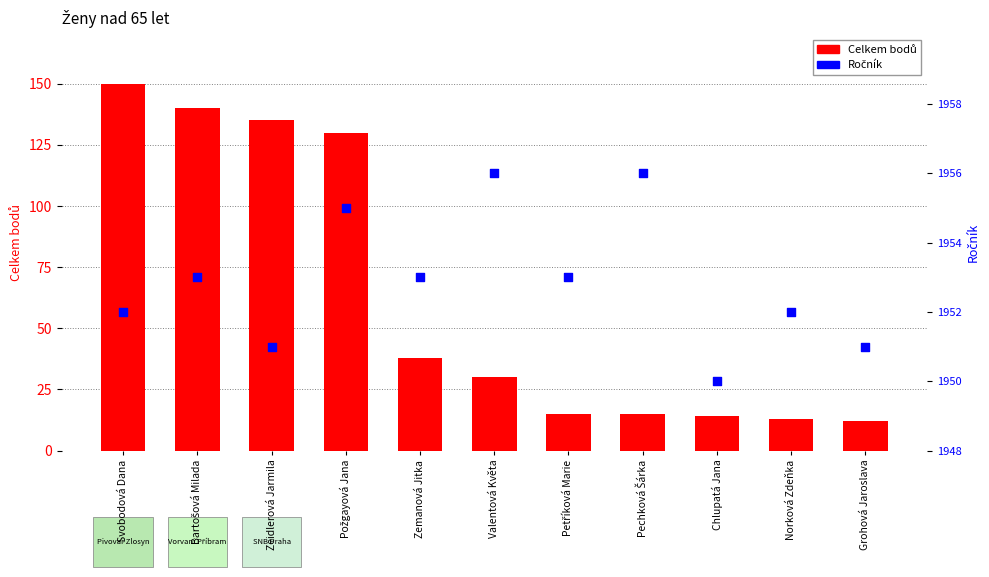

What are all the series names shown in the legend?

Celkem bodů, Ročník